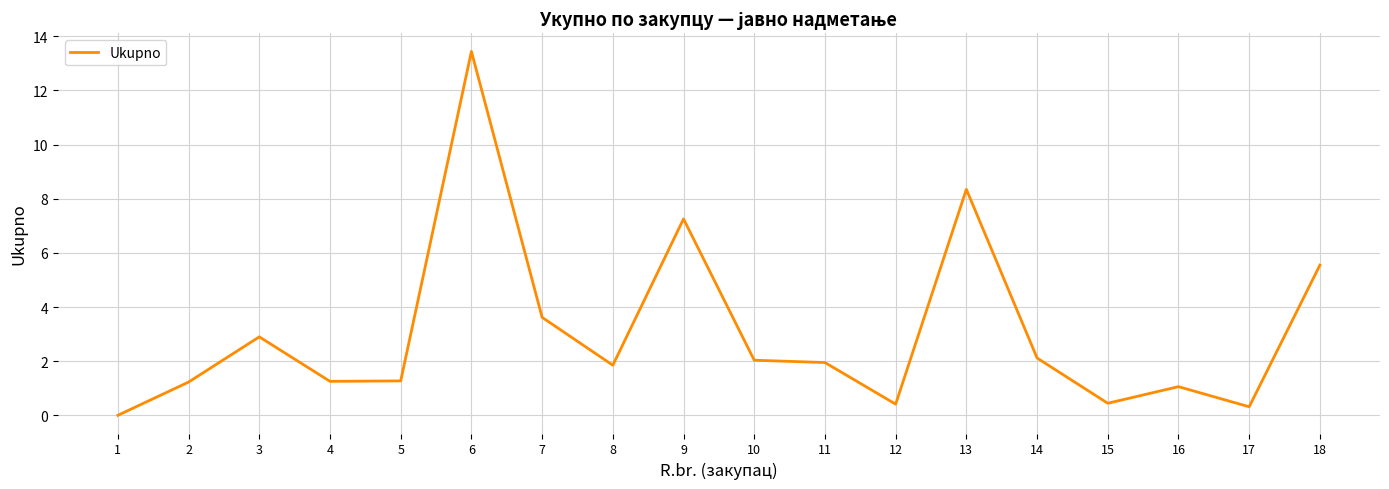

True or false: the data shows 12.3 at 13.

False